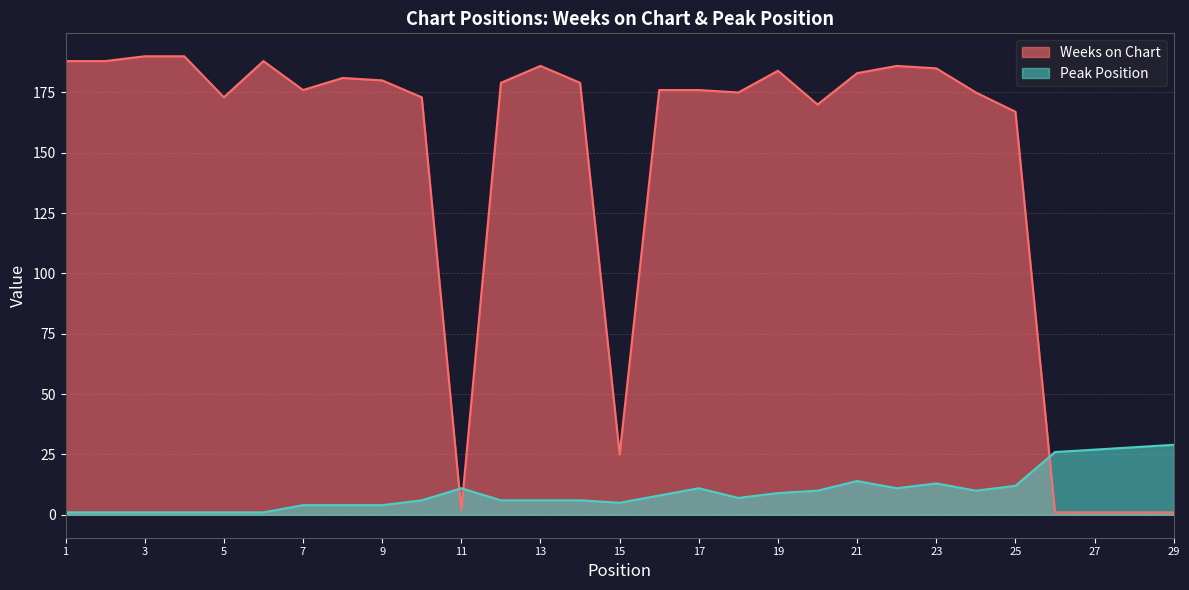

What are all the series names shown in the legend?

Weeks on Chart, Peak Position